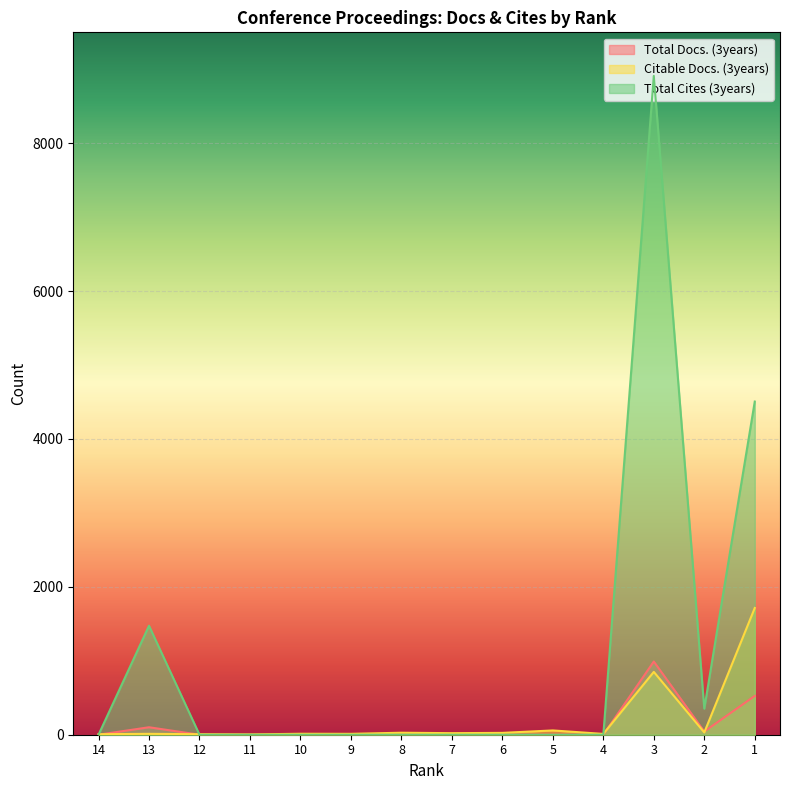

How many interior local valleys does the Citable Docs. (3years) series have?

5